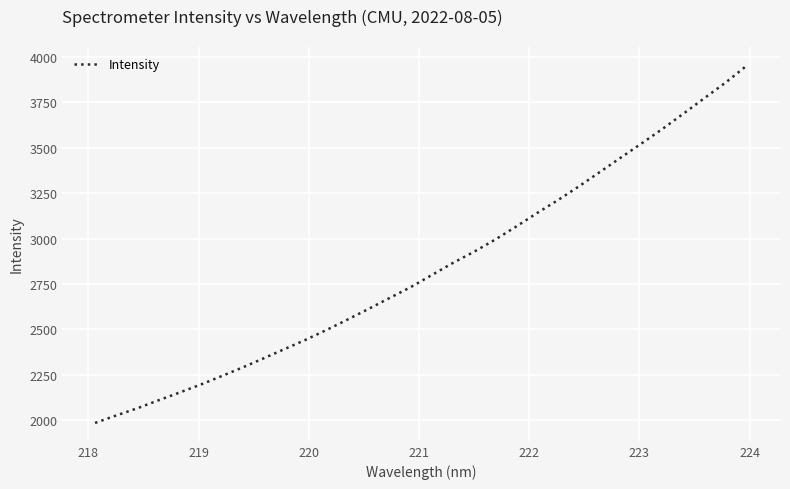

How many lines are shown in the chart?

1